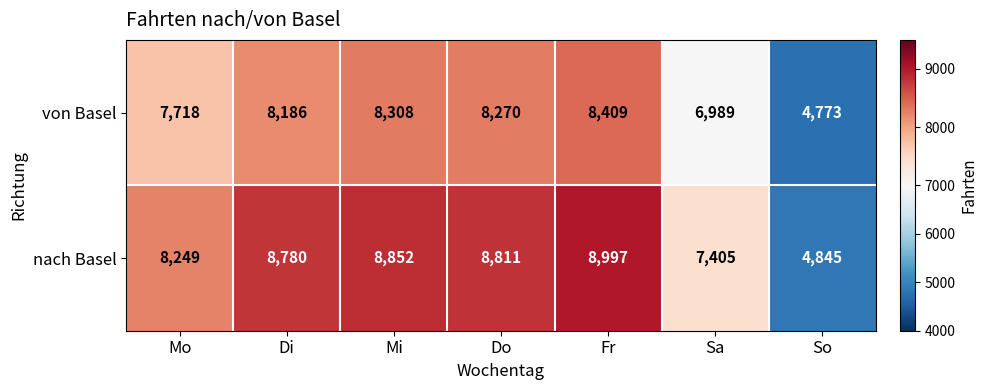

The nach Basel series shows 13286 at Mi. True or false?

False